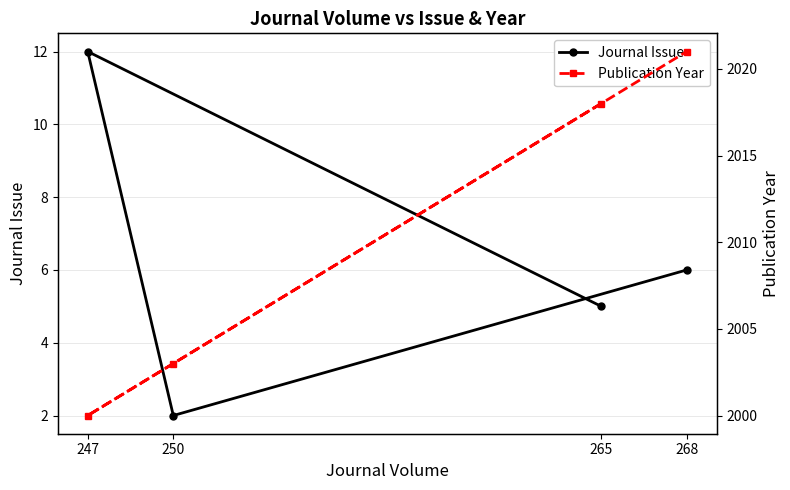

Where is Journal Issue nearest to the value 7?

268